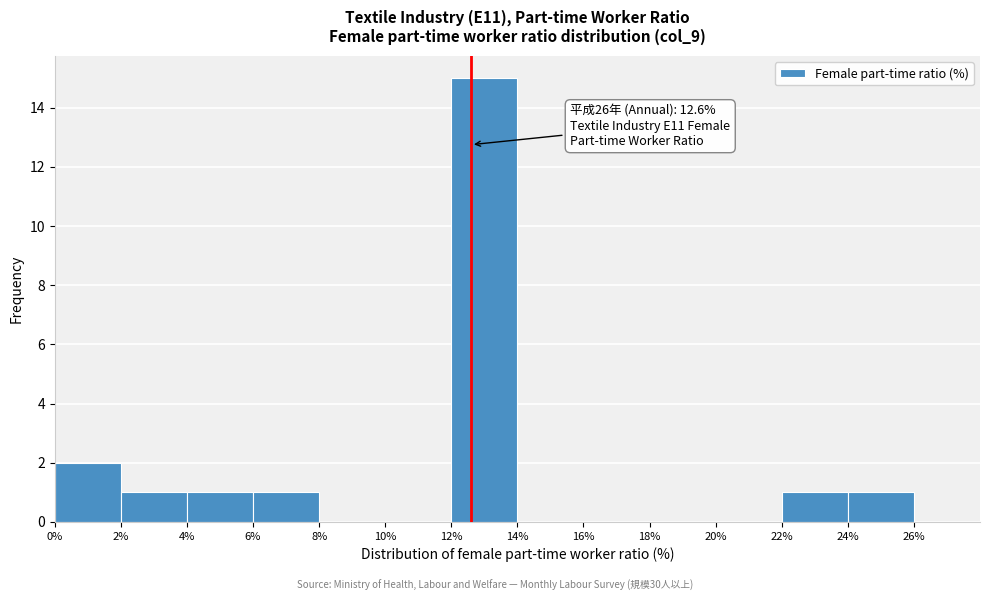

Which range on the x-axis has the tallest bar?

12 to 14